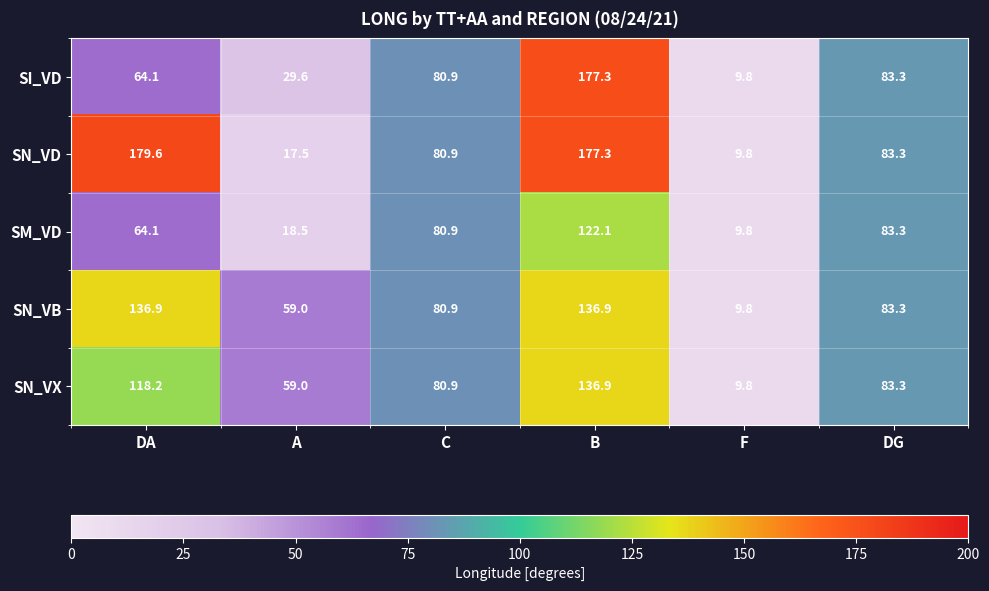

True or false: SN_VX has a value of 83.3 at DG.

True